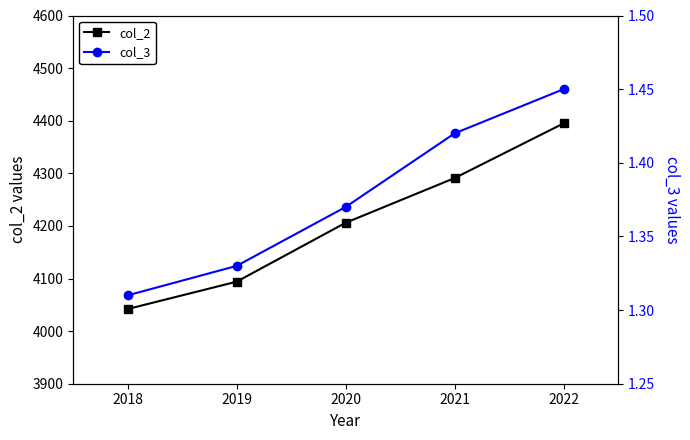

Count the number of categories in the chart.

5